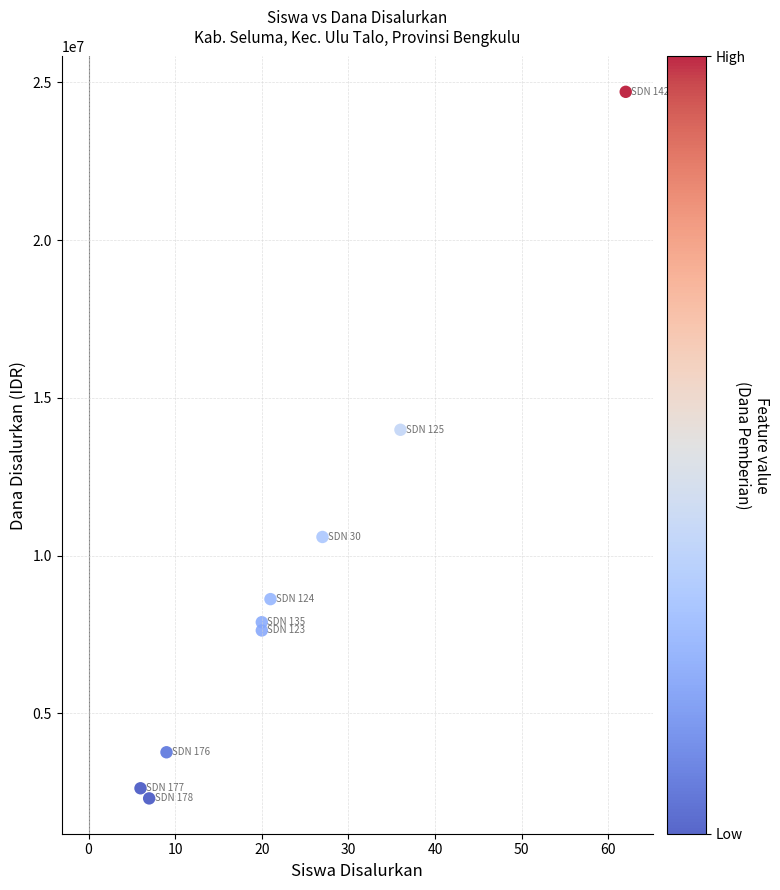

What is the average X value?

23.1